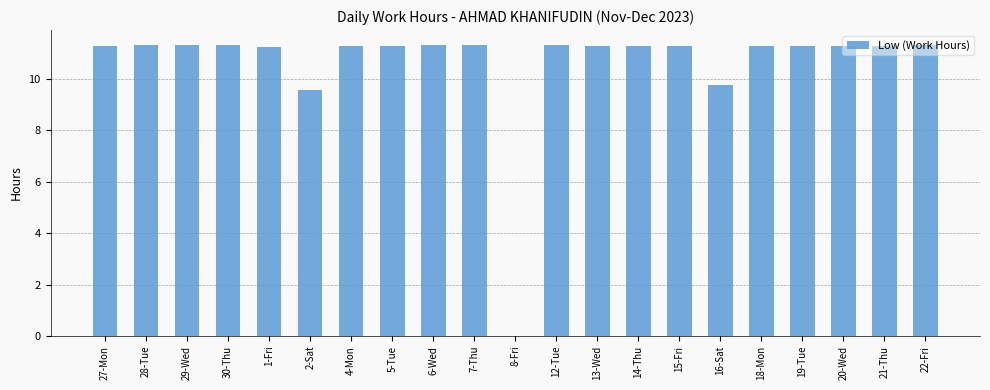

Does the chart contain stacked bars?

No